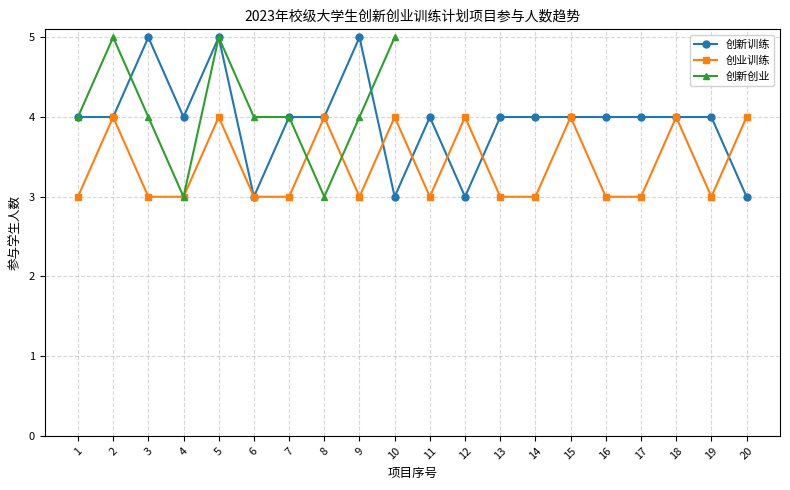

What are all the series names shown in the legend?

创新训练, 创业训练, 创新创业